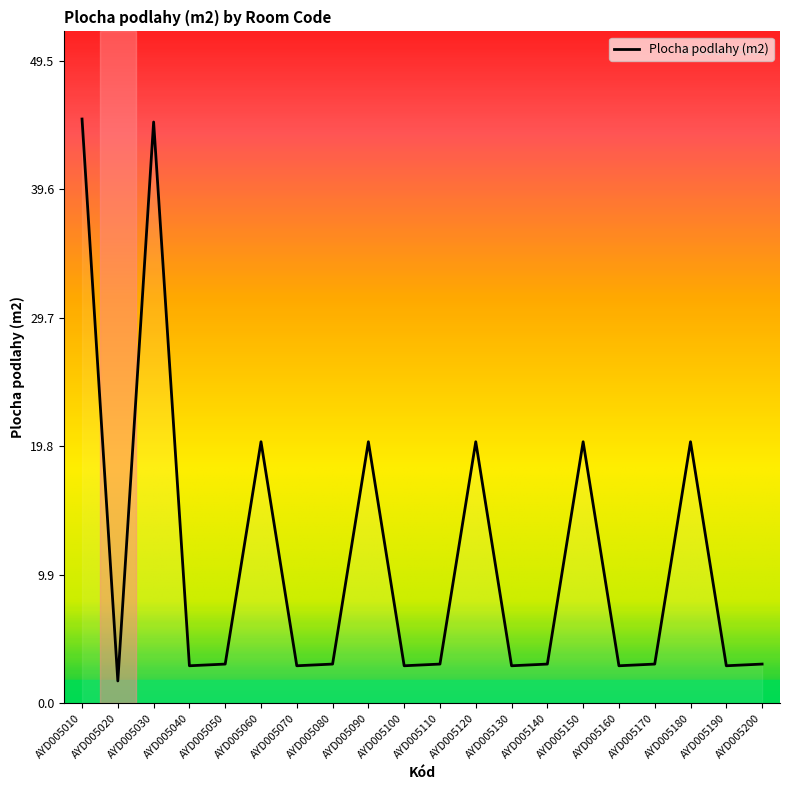

Does the chart display data point markers on the line(s)?

No